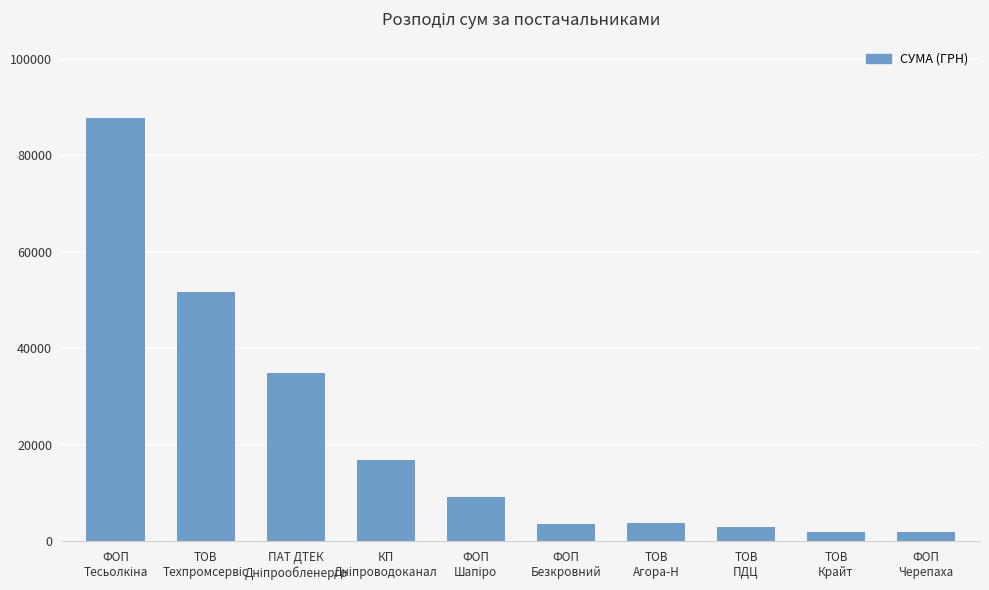

What is the difference between the maximum and minimum values?

85919.5